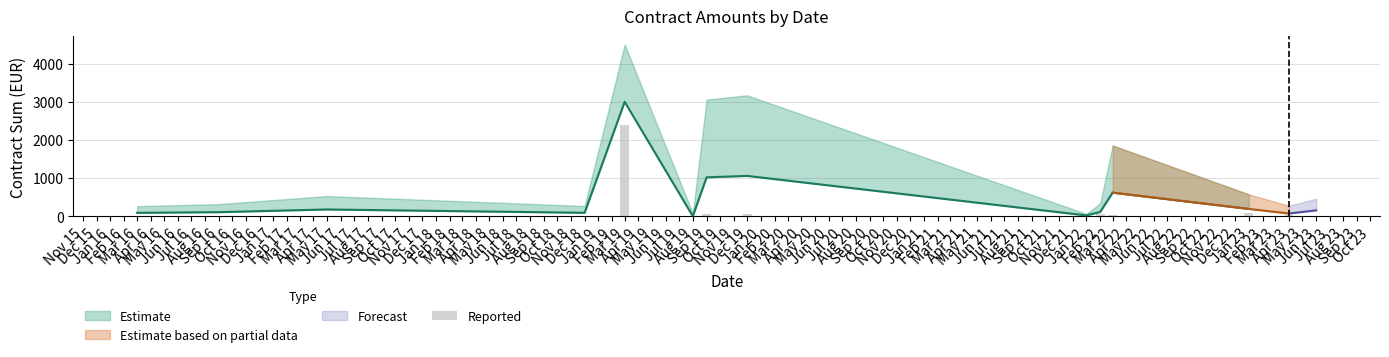

What is the value of the 7th bar from the left?

51.0